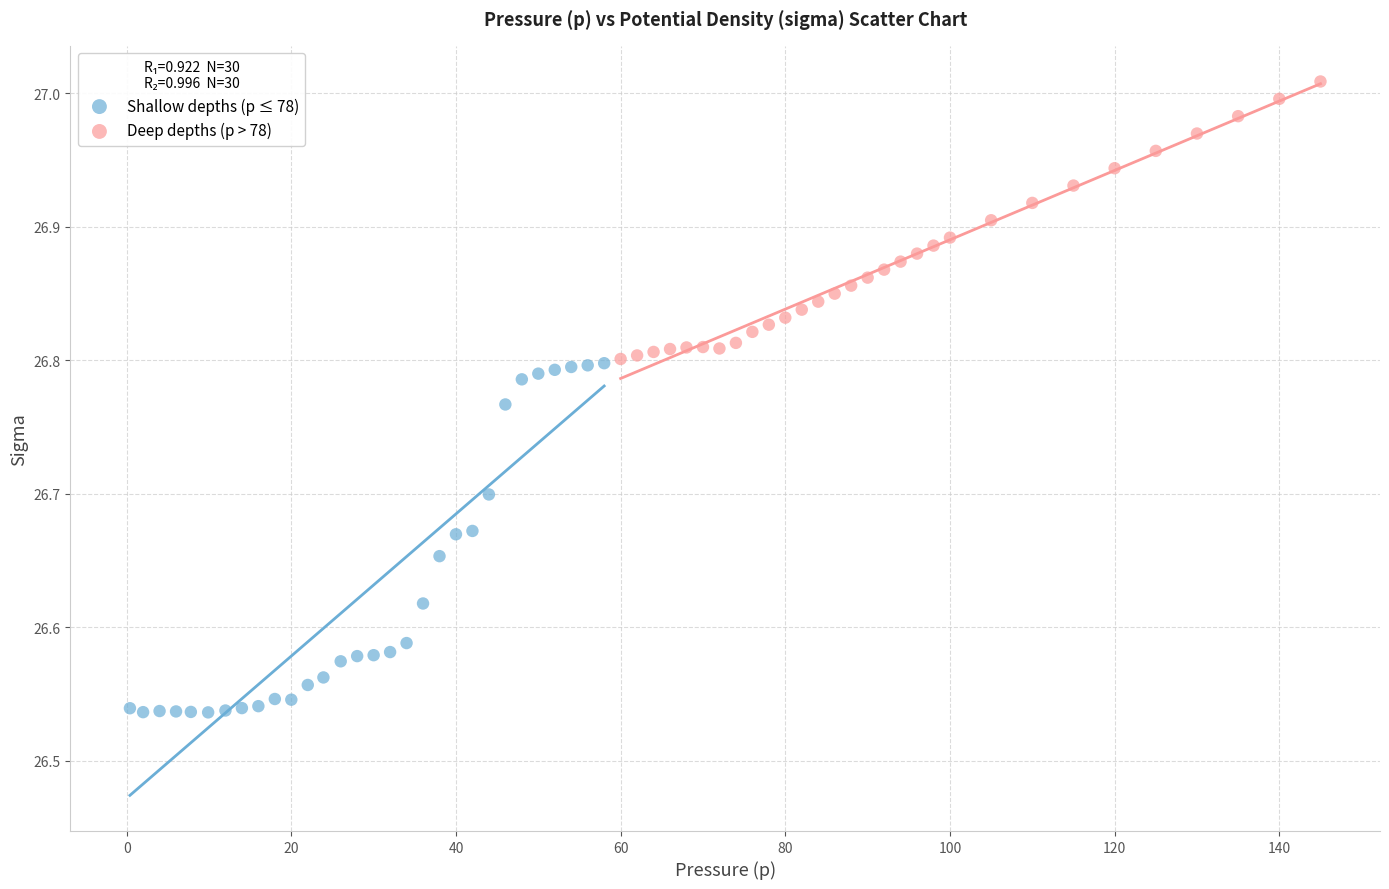

Which series has the widest spread of Y values?

Shallow depths (p ≤ 78)